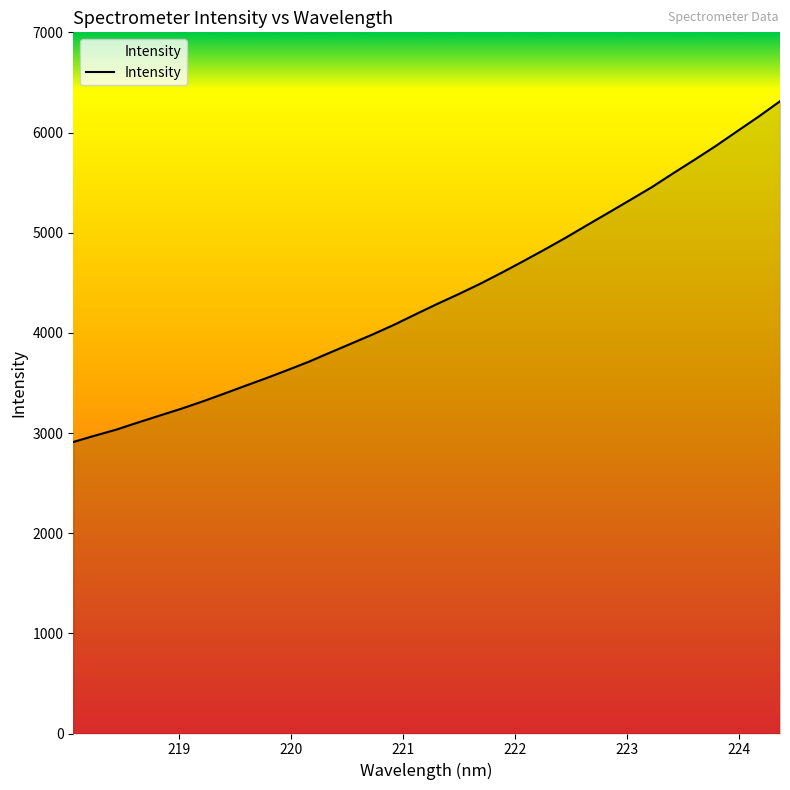

Count the number of categories in the chart.

34